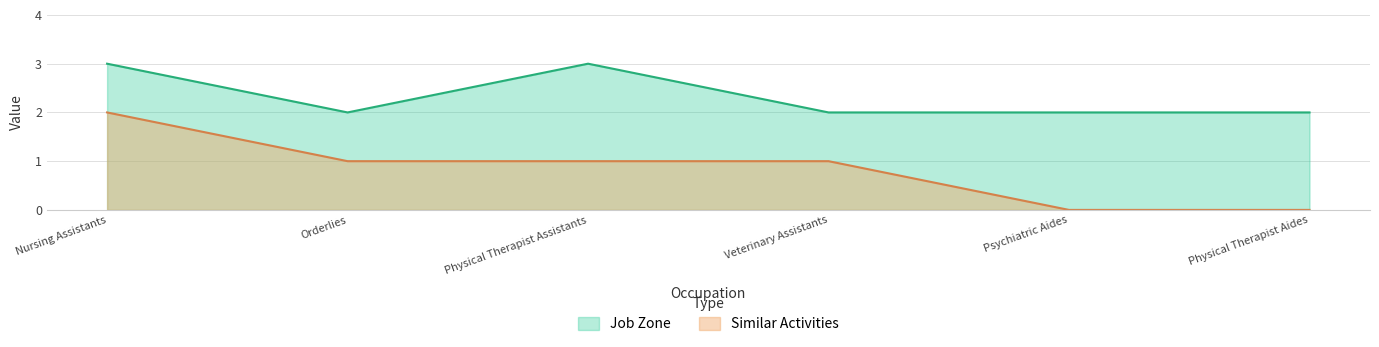

What is the label of the 2nd point from the left?

Orderlies